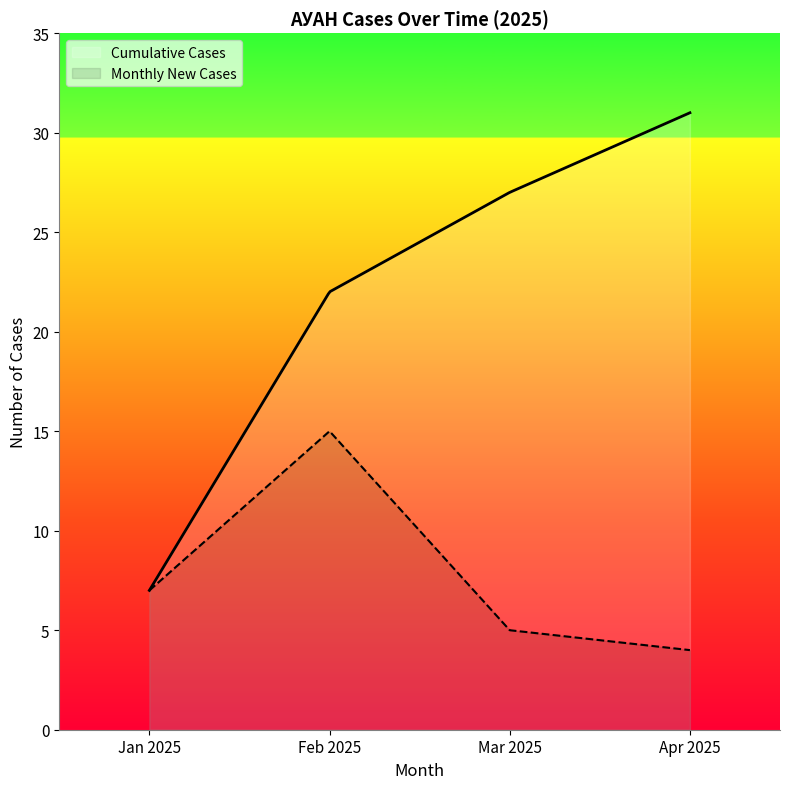

What is the minimum value for Cumulative Cases?

7.0